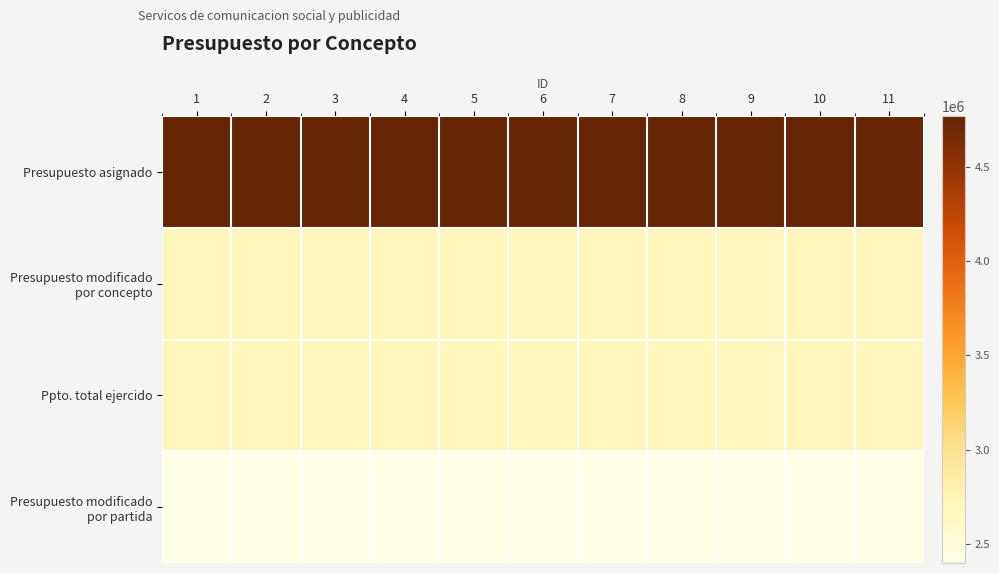

At 11, list the series in order from smallest to largest.

Presupuesto modificado por partida, Ppto. total ejercido, Presupuesto modificado por concepto, Presupuesto asignado